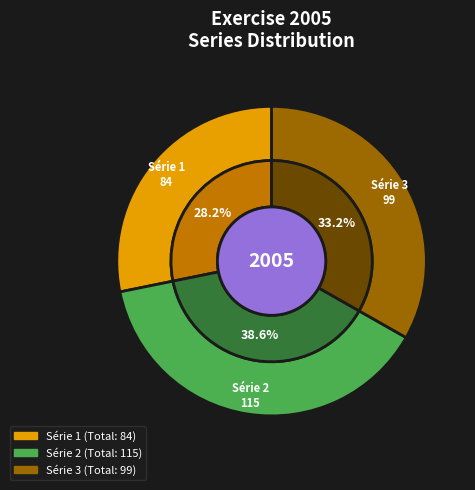

Which slice is the largest?

2